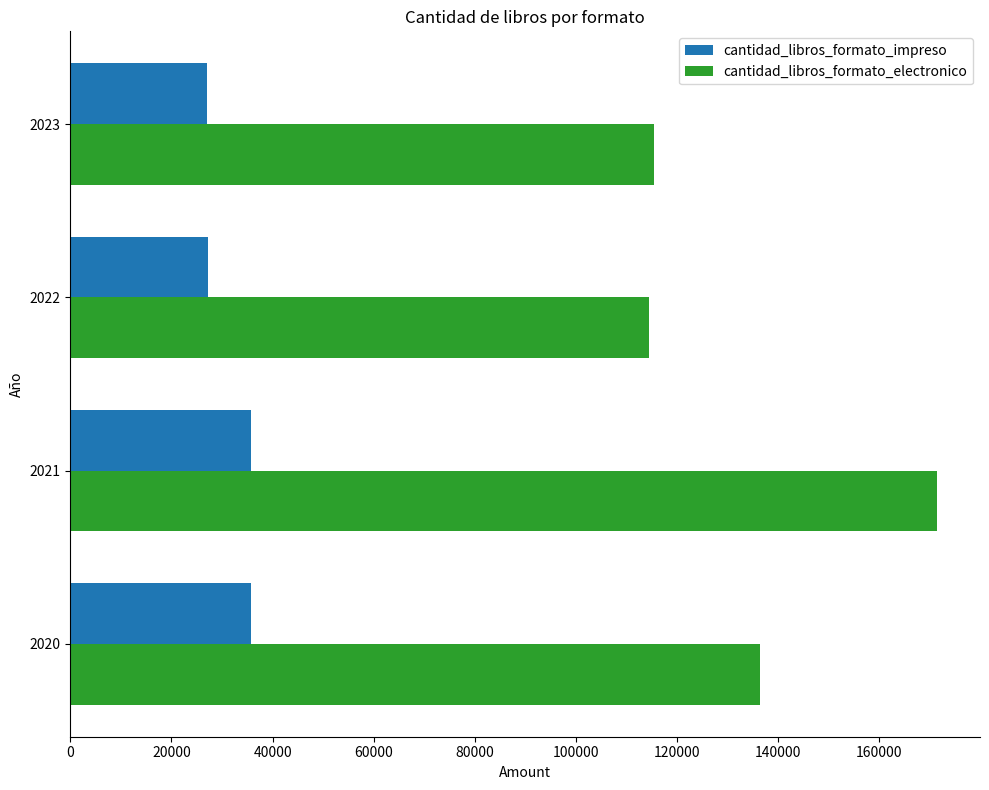

Is the value of cantidad_libros_formato_impreso at 2023 greater than the value of cantidad_libros_formato_electronico at 2021?

No